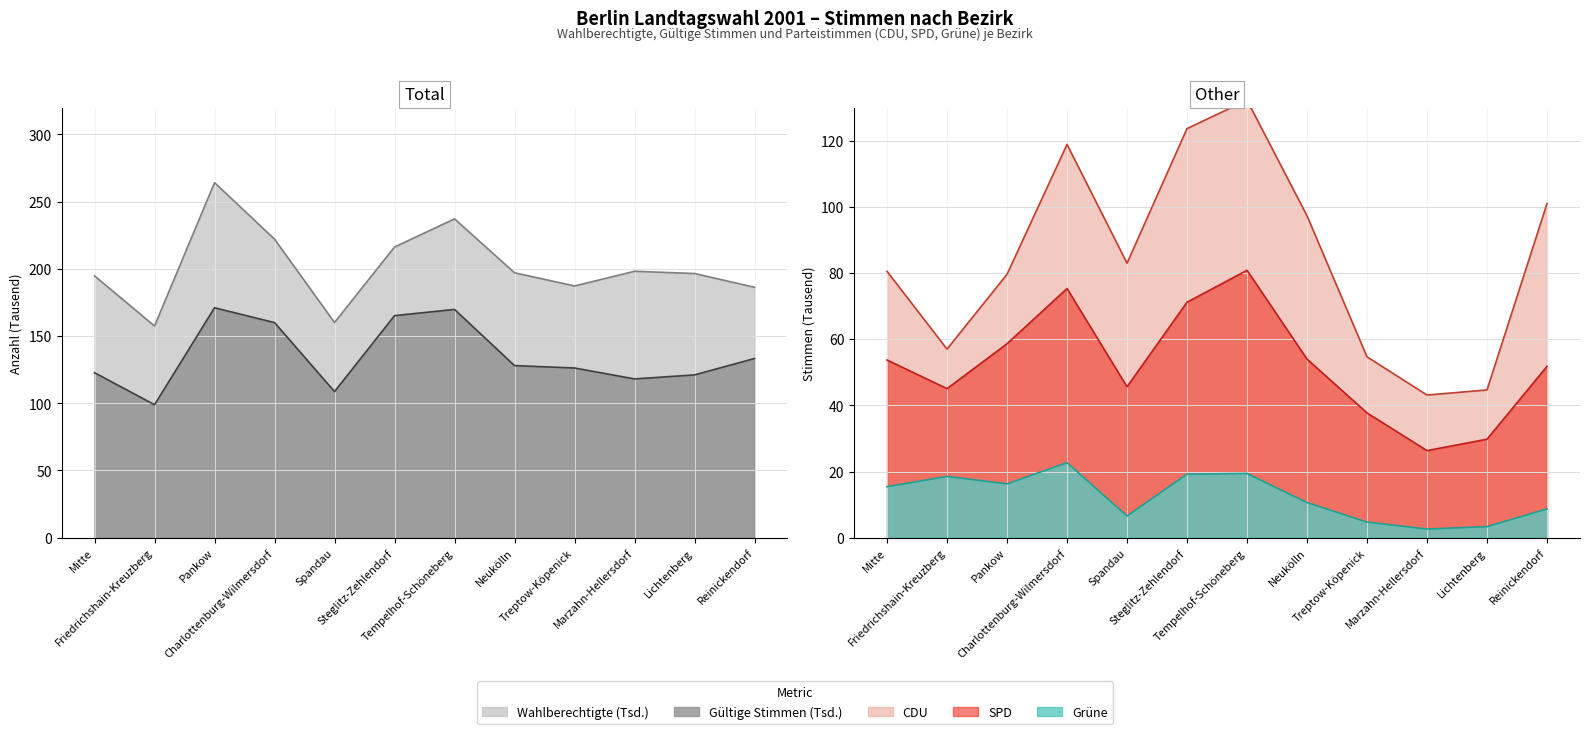

What is the total value across all series at Neukölln?

335.8